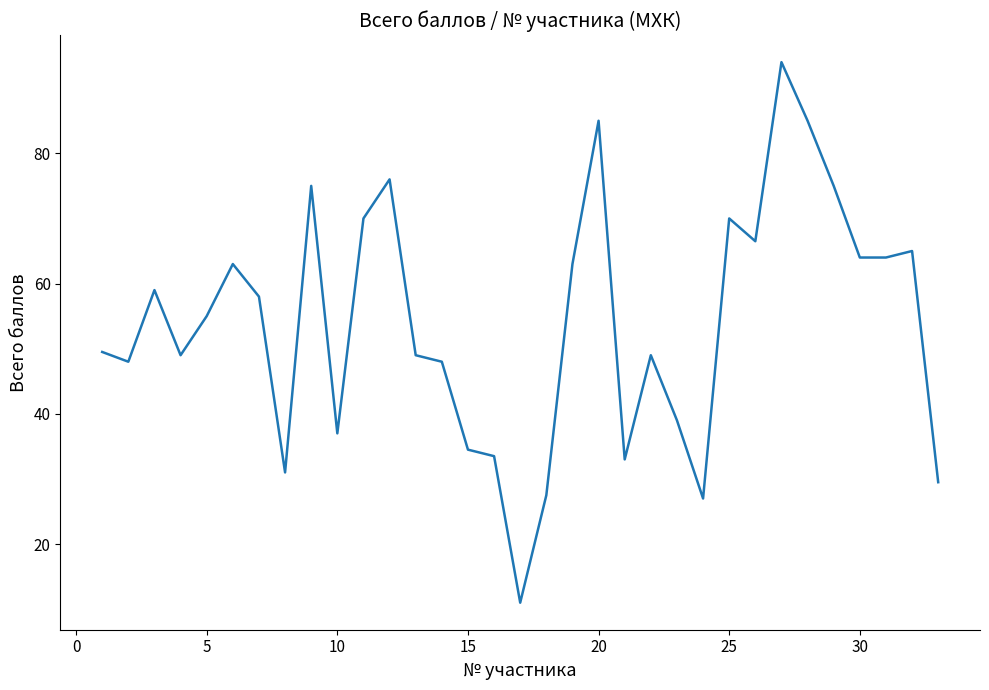

What is the smallest value displayed?

11.0